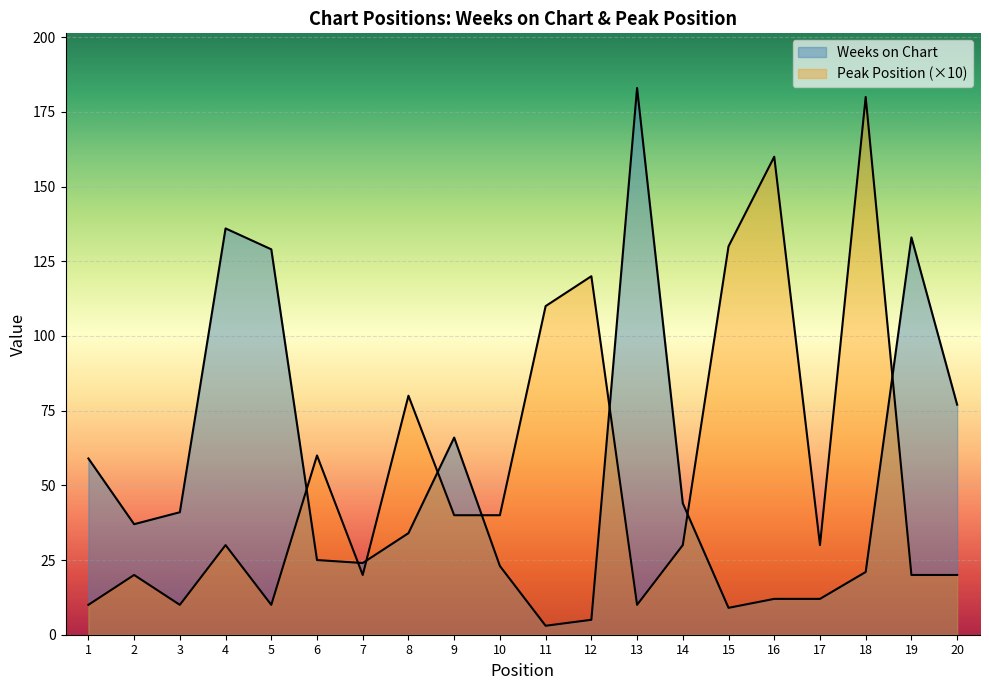

At which label is Peak Position closest to 95?

8